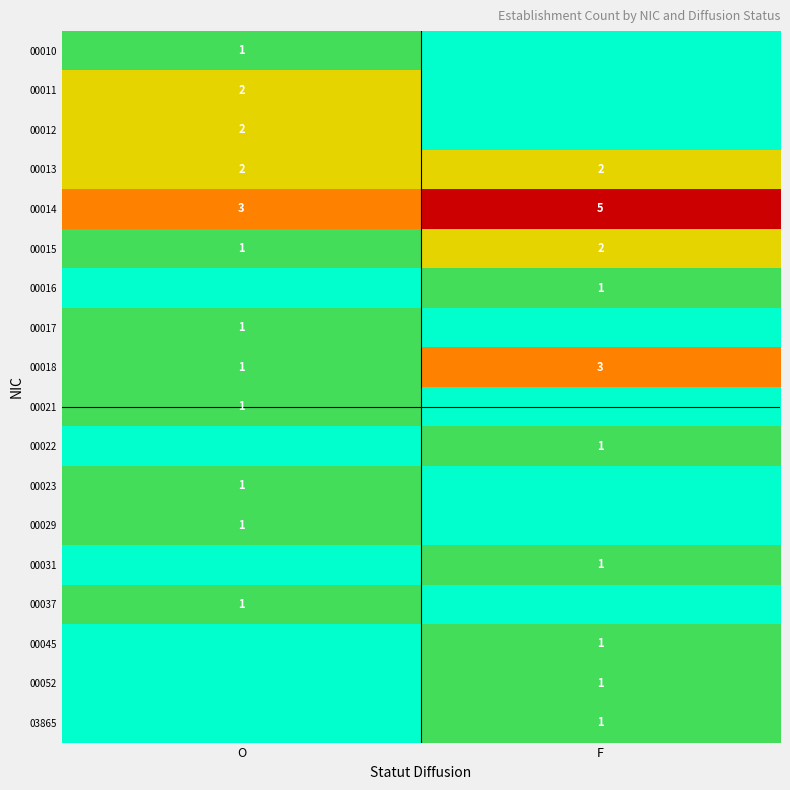

What is the sum of all 00013 values?

4